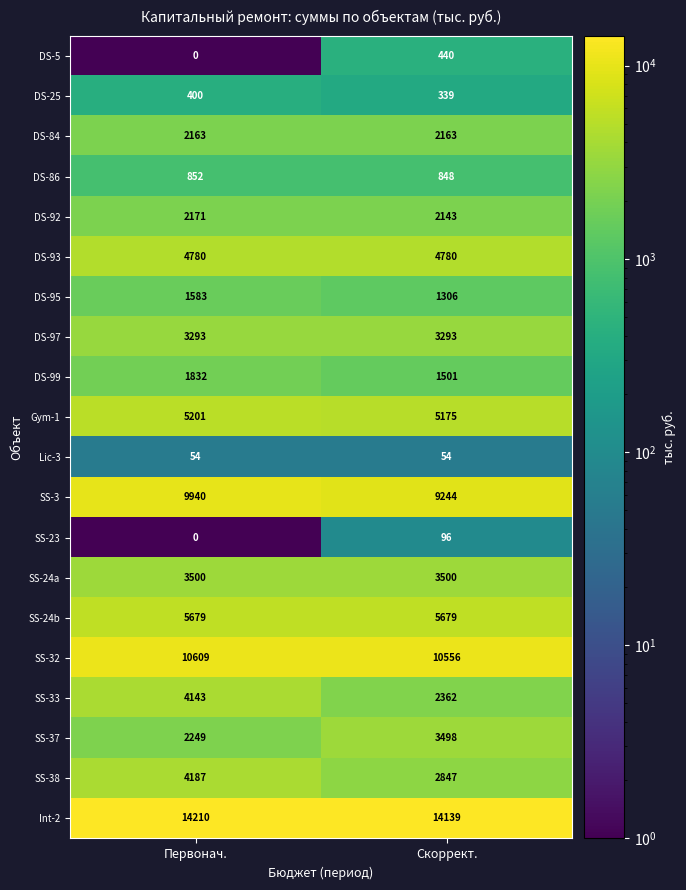

At which category is the sum across all series the highest?

Первонач.